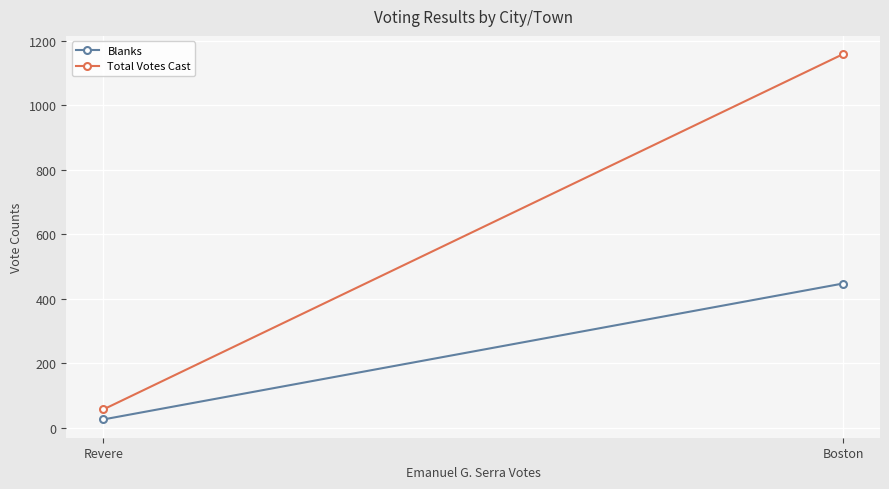

What is the greatest value displayed?

1159